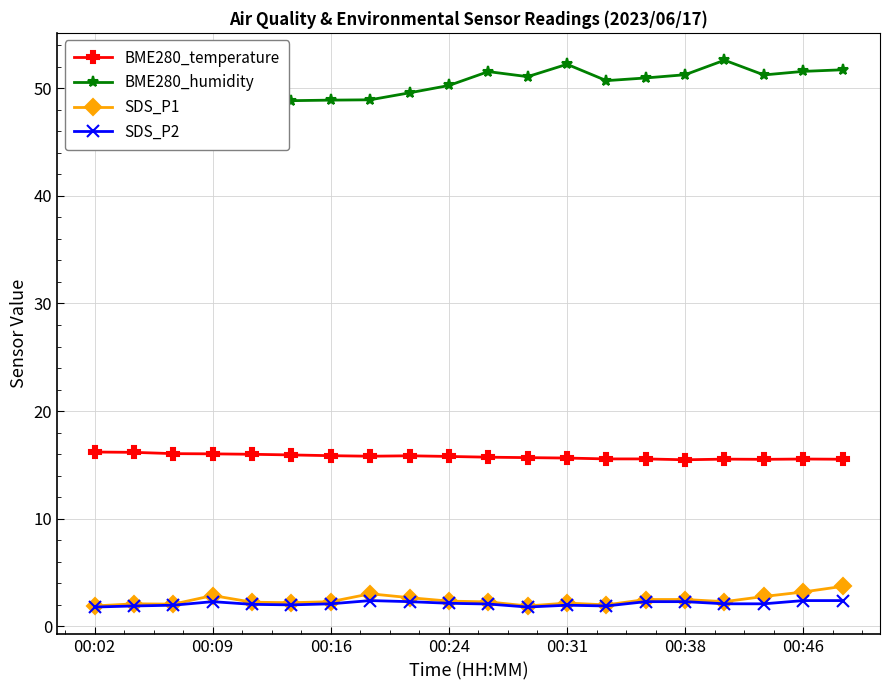

What is the highest value of the SDS_P1 series?

3.7